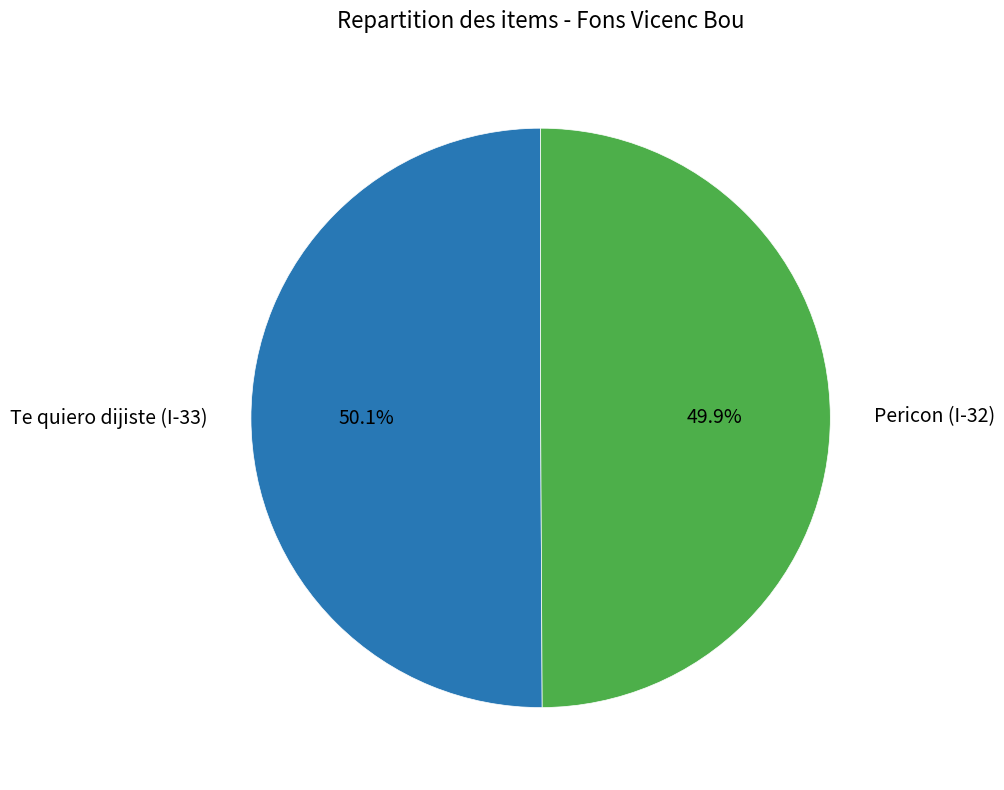

Does any single category account for the majority?

Yes